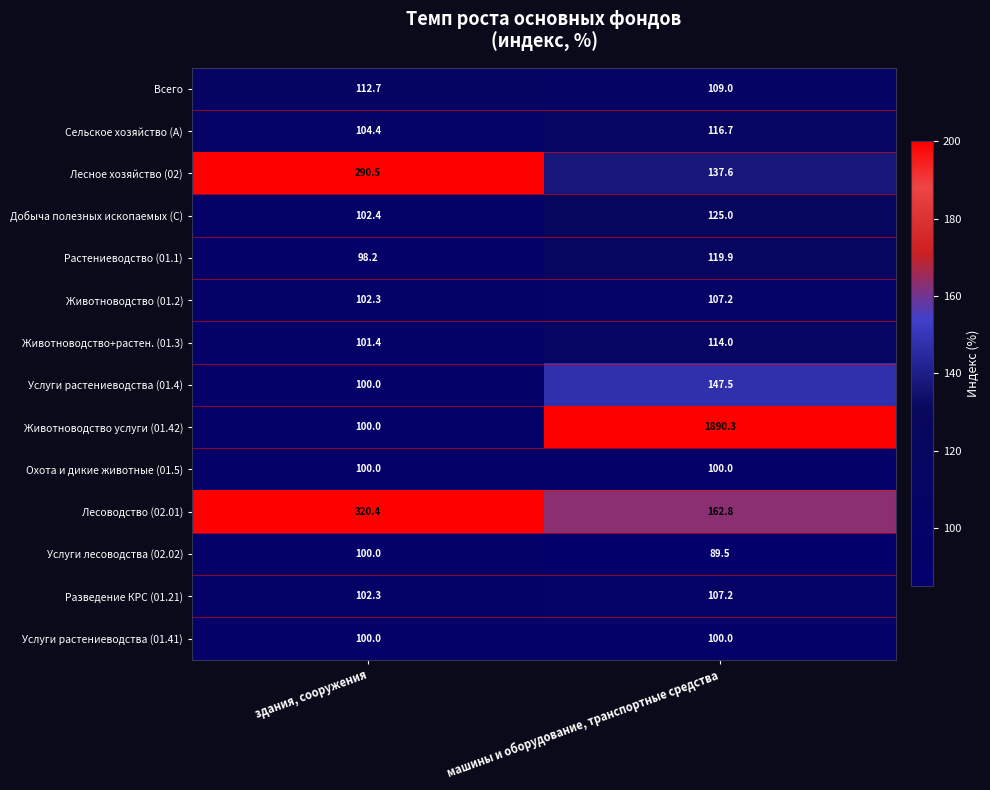

What is the lowest value of the Лесоводство (02.01) series?

162.8